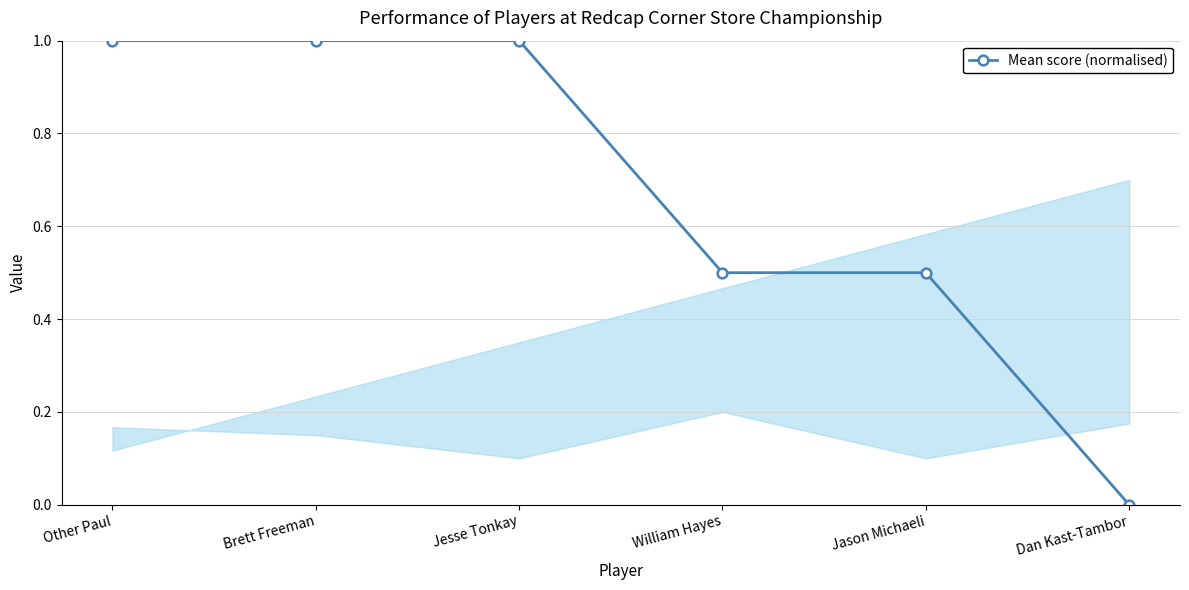

Where is the data nearest to the value 0?

Dan Kast-Tambor